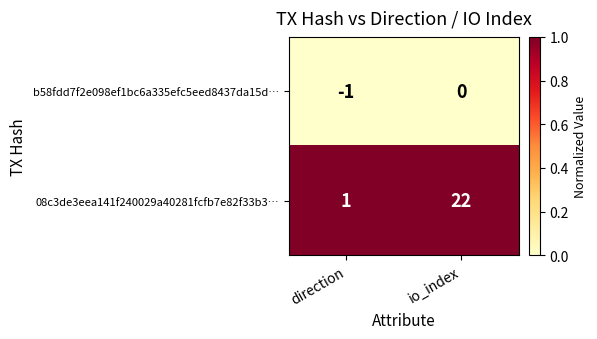

How many data points does each series have?

2